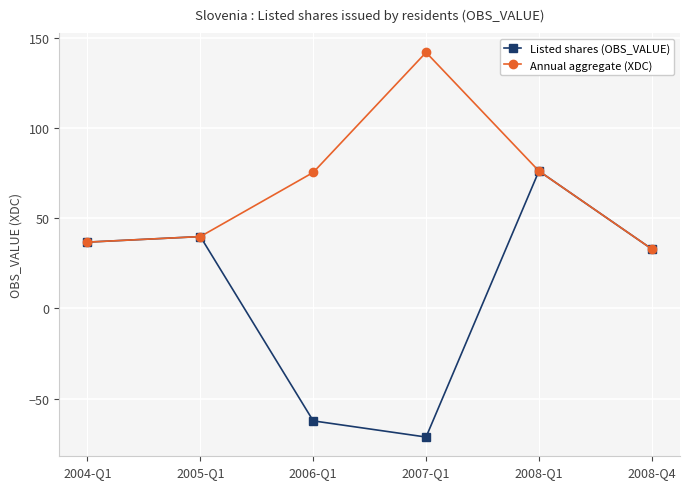

What is the total value across all series at 2006-Q1?

13.1